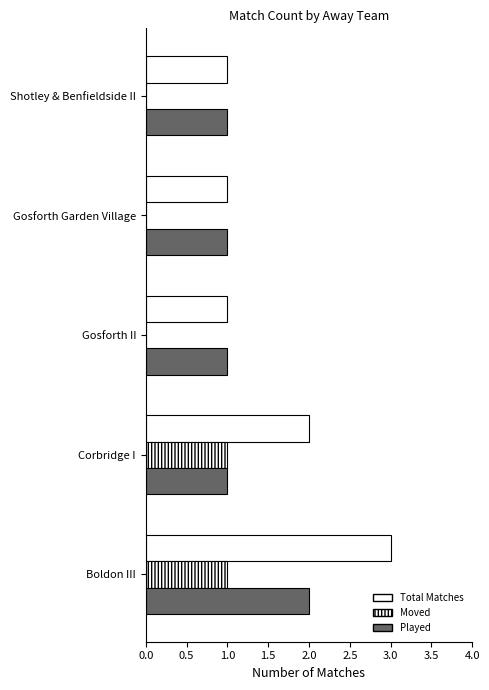

Which series has the largest range (max minus min)?

Total Matches